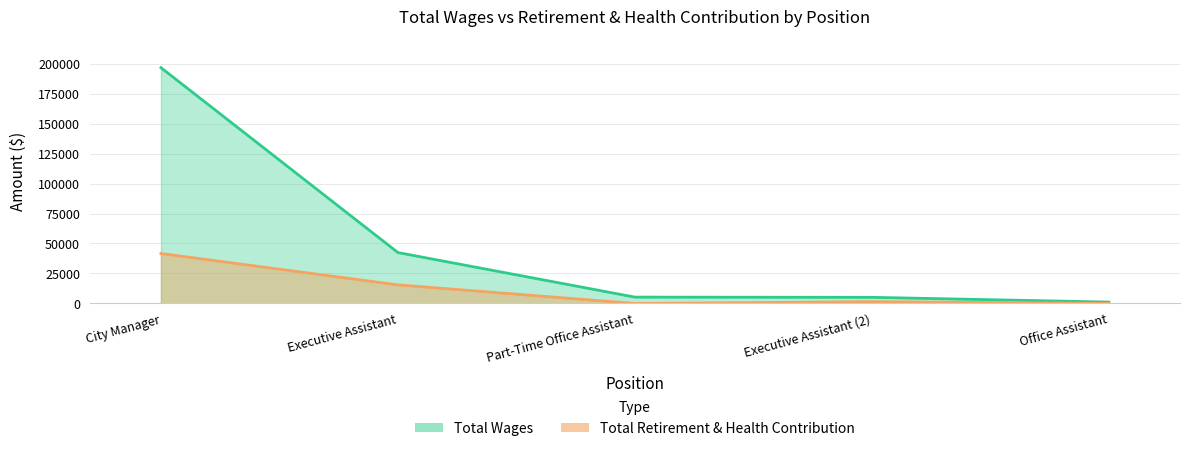

At how many categories does at least one series exceed 51612?

1